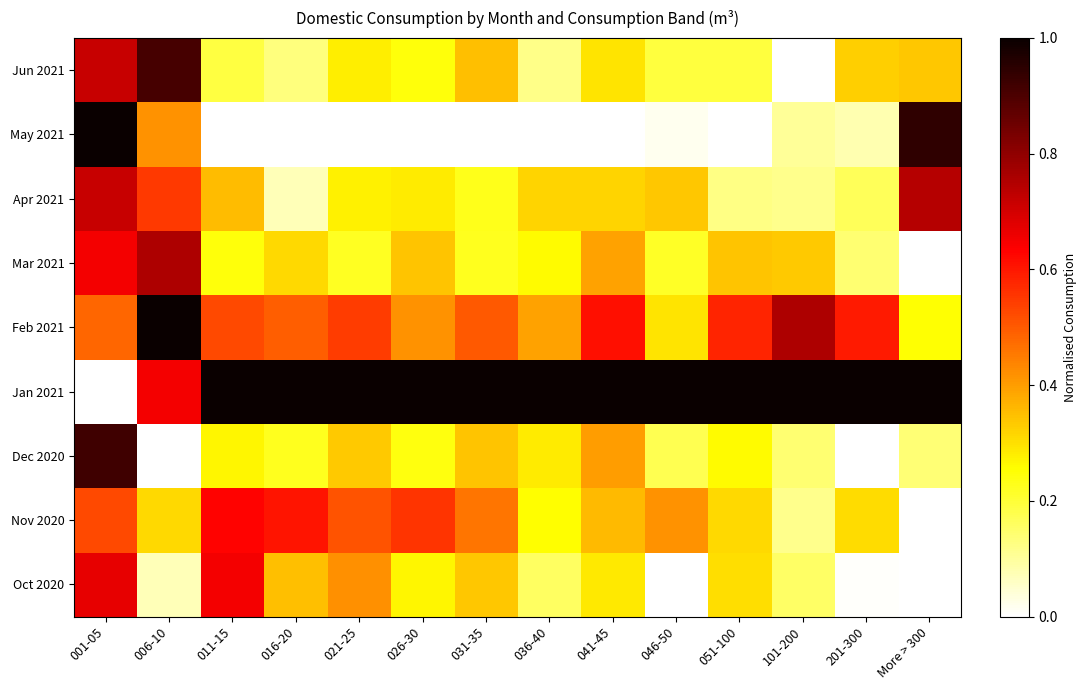

Reading left to right, list all the values displayed in this chart.

Jun 2021: 001-05=0.7	006-10=0.9	011-15=0.2	016-20=0.1	021-25=0.3	026-30=0.2	031-35=0.4	036-40=0.1	041-45=0.3	046-50=0.2	051-100=0.2	101-200=0.0	201-300=0.3	More > 300=0.3
May 2021: 001-05=1.0	006-10=0.4	011-15=0.0	016-20=0.0	021-25=0.0	026-30=0.0	031-35=0.0	036-40=0.0	041-45=0.0	046-50=0.0	051-100=0.0	101-200=0.1	201-300=0.1	More > 300=0.9
Apr 2021: 001-05=0.7	006-10=0.6	011-15=0.4	016-20=0.1	021-25=0.3	026-30=0.3	031-35=0.2	036-40=0.3	041-45=0.3	046-50=0.3	051-100=0.1	101-200=0.1	201-300=0.2	More > 300=0.7
Mar 2021: 001-05=0.7	006-10=0.8	011-15=0.2	016-20=0.3	021-25=0.2	026-30=0.3	031-35=0.2	036-40=0.3	041-45=0.4	046-50=0.2	051-100=0.3	101-200=0.3	201-300=0.1	More > 300=0.0
Feb 2021: 001-05=0.5	006-10=1.0	011-15=0.5	016-20=0.5	021-25=0.5	026-30=0.4	031-35=0.5	036-40=0.4	041-45=0.6	046-50=0.3	051-100=0.6	101-200=0.8	201-300=0.6	More > 300=0.2
Jan 2021: 001-05=0.0	006-10=0.6	011-15=1.0	016-20=1.0	021-25=1.0	026-30=1.0	031-35=1.0	036-40=1.0	041-45=1.0	046-50=1.0	051-100=1.0	101-200=1.0	201-300=1.0	More > 300=1.0
Dec 2020: 001-05=0.9	006-10=0.0	011-15=0.3	016-20=0.2	021-25=0.3	026-30=0.2	031-35=0.3	036-40=0.3	041-45=0.4	046-50=0.2	051-100=0.3	101-200=0.1	201-300=0.0	More > 300=0.1
Nov 2020: 001-05=0.5	006-10=0.3	011-15=0.6	016-20=0.6	021-25=0.5	026-30=0.6	031-35=0.5	036-40=0.3	041-45=0.4	046-50=0.4	051-100=0.3	101-200=0.1	201-300=0.3	More > 300=0.0
Oct 2020: 001-05=0.7	006-10=0.1	011-15=0.6	016-20=0.3	021-25=0.4	026-30=0.3	031-35=0.3	036-40=0.2	041-45=0.3	046-50=0.0	051-100=0.3	101-200=0.2	201-300=0.0	More > 300=0.0